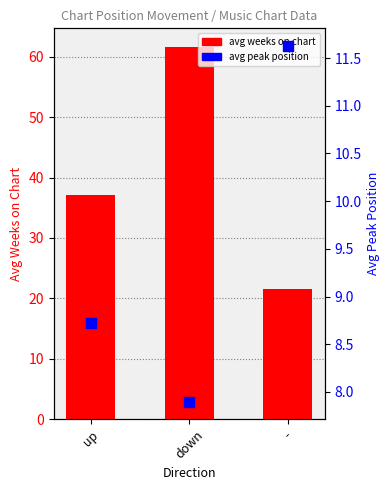

Which series has the widest spread of Y values?

avg weeks on chart